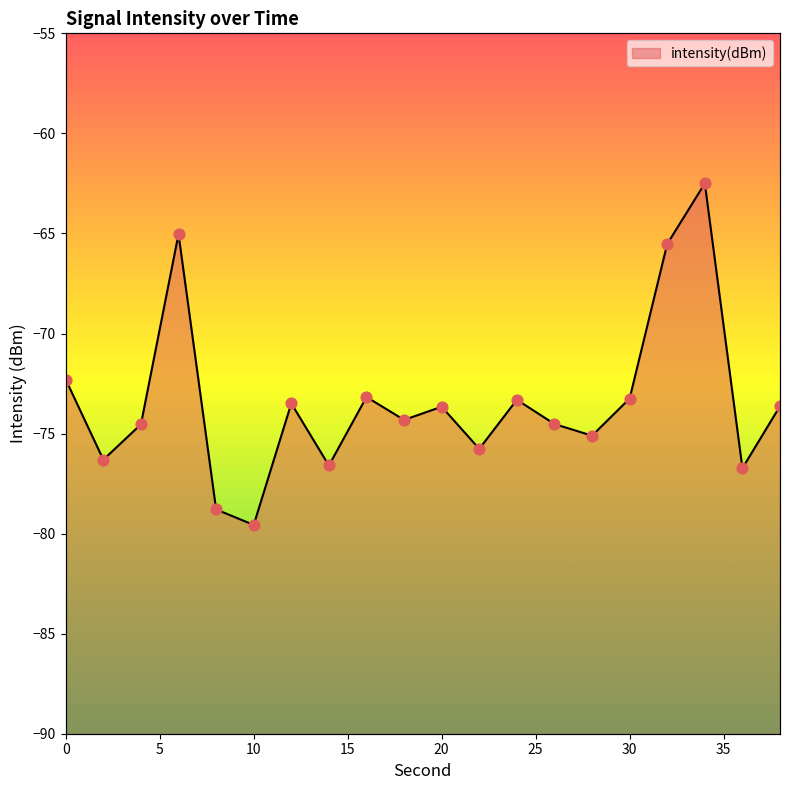

What is the change in value from 8 to 10?

-0.8